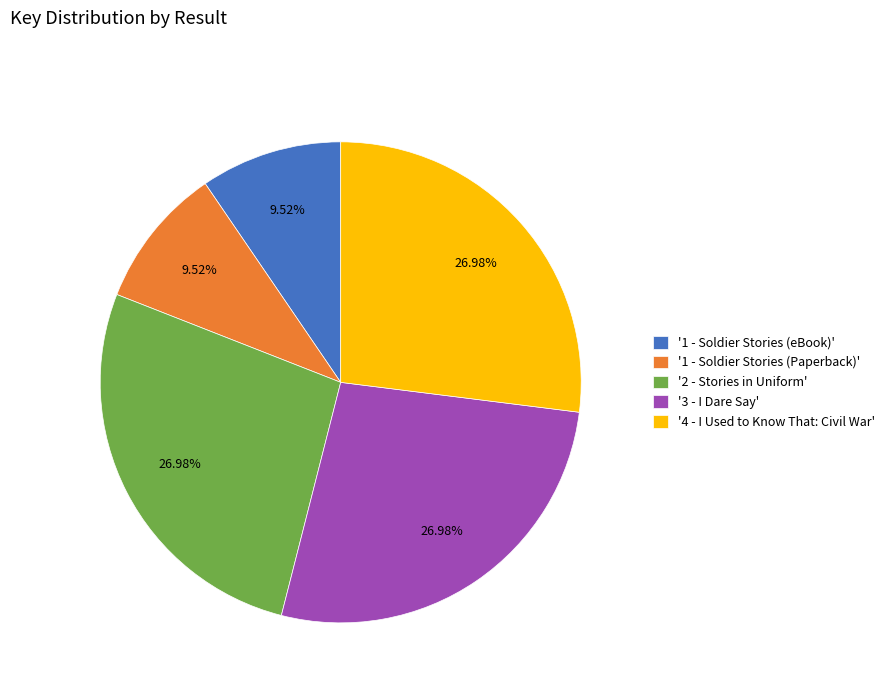

How many segments does this pie chart have?

5